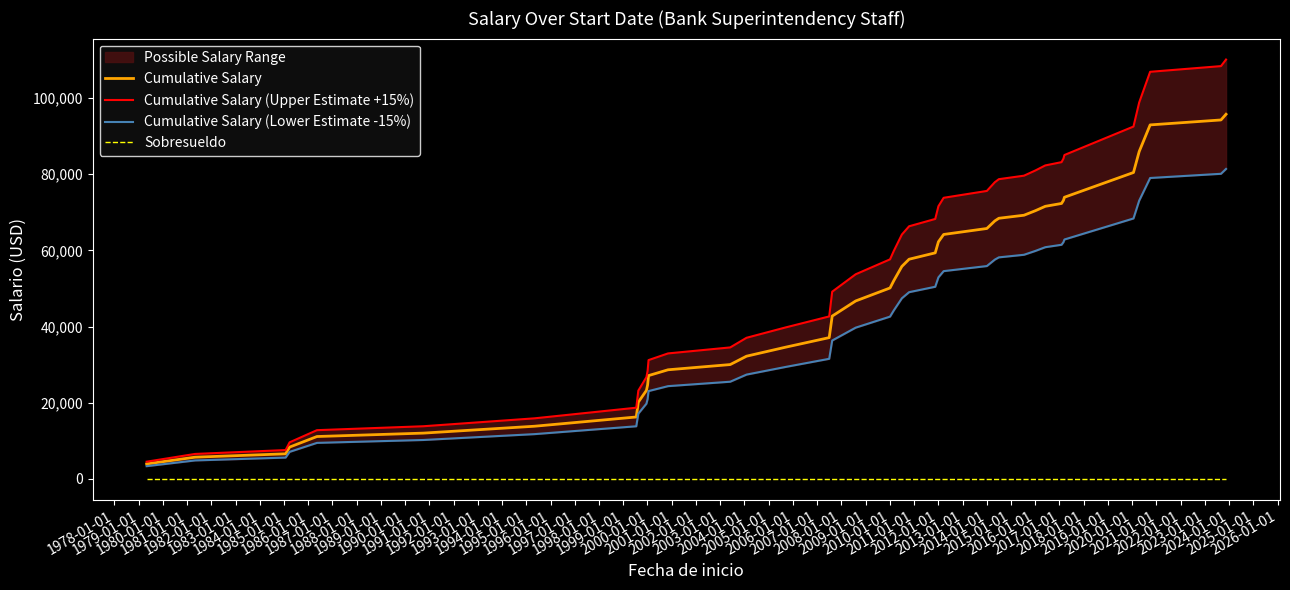

True or false: Cumulative Salary and Sobresueldo cross at least once.

False